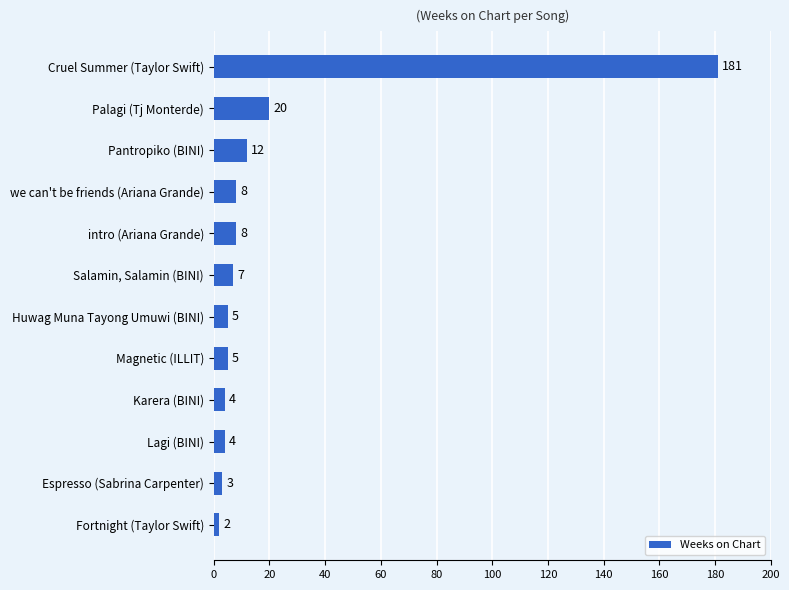

At which label is the value closest to 91?

Palagi (Tj Monterde)